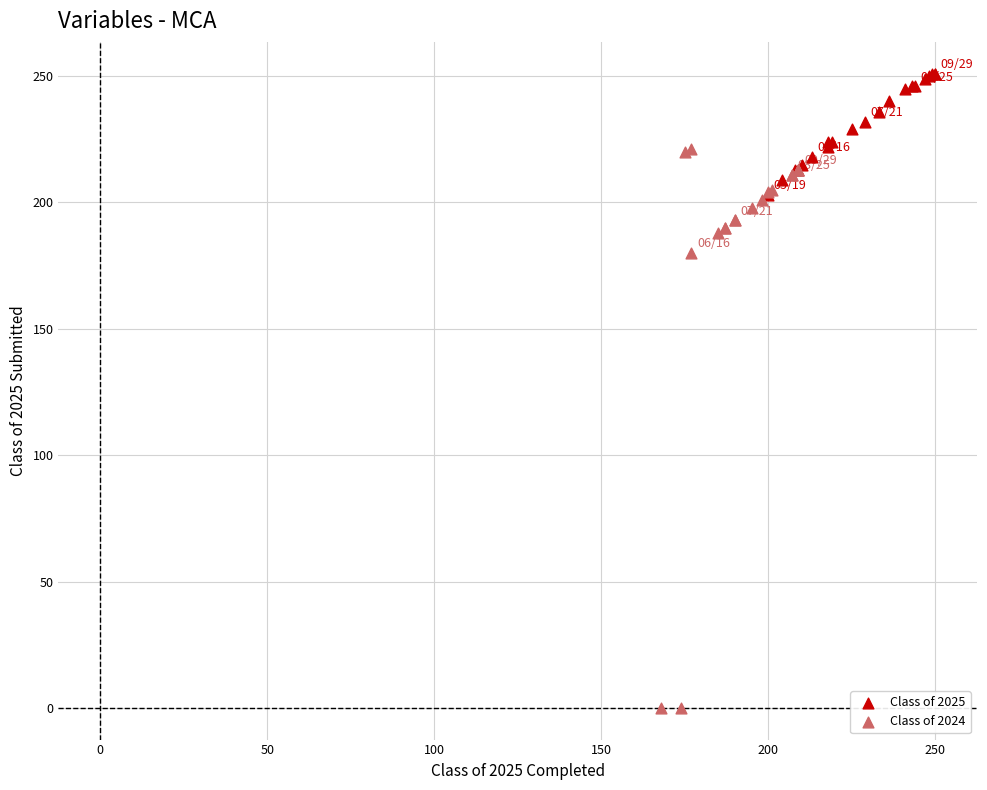

Which series contains the lowest Y value?

Class of 2024